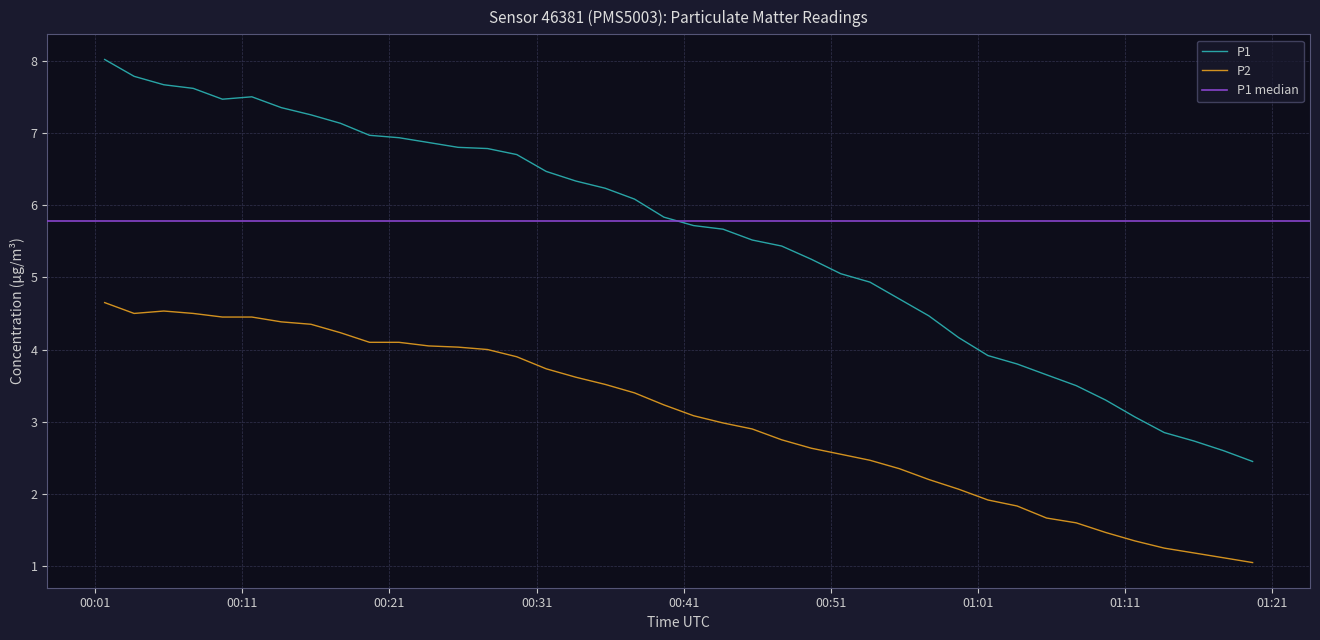

Count the number of categories in the chart.

40